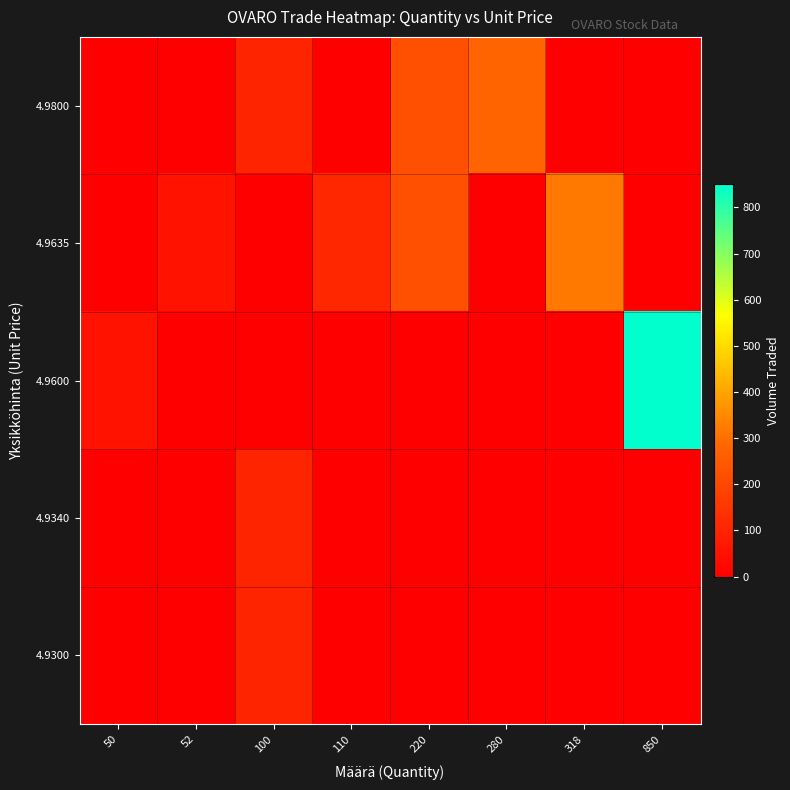

How many distinct data groups are displayed?

5